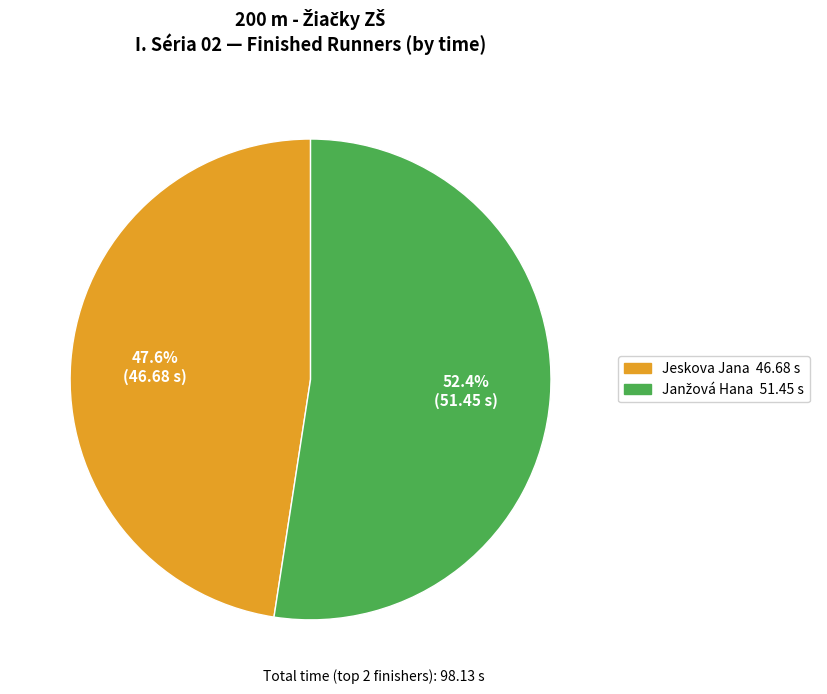

How many slices are in this pie chart?

2